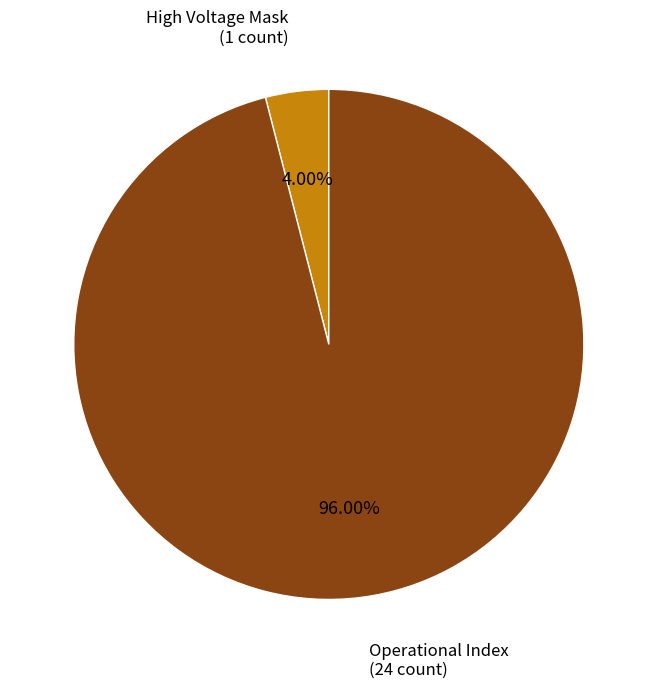

Is there any slice that represents more than half of the pie?

Yes